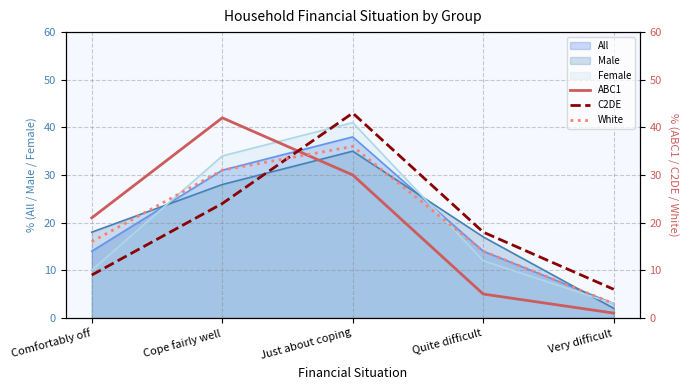

What is the label of the 3rd point from the right?

Just about coping